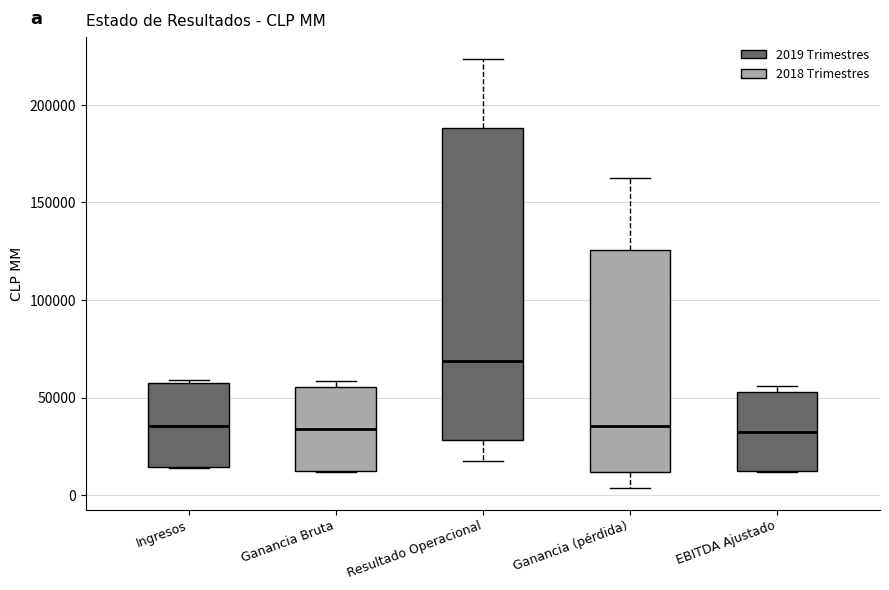

Where is the upper edge of the box for Ganancia Bruta on the y-axis? The values are not printed on the chart, so give them approximately, as read against the axis.

55000